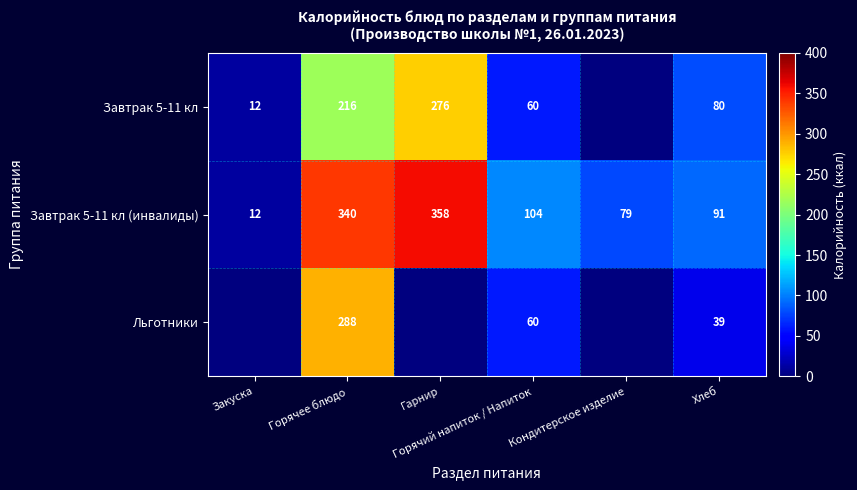

What is the difference between the maximum and minimum values in the Завтрак 5-11 кл (инвалиды) series?

346